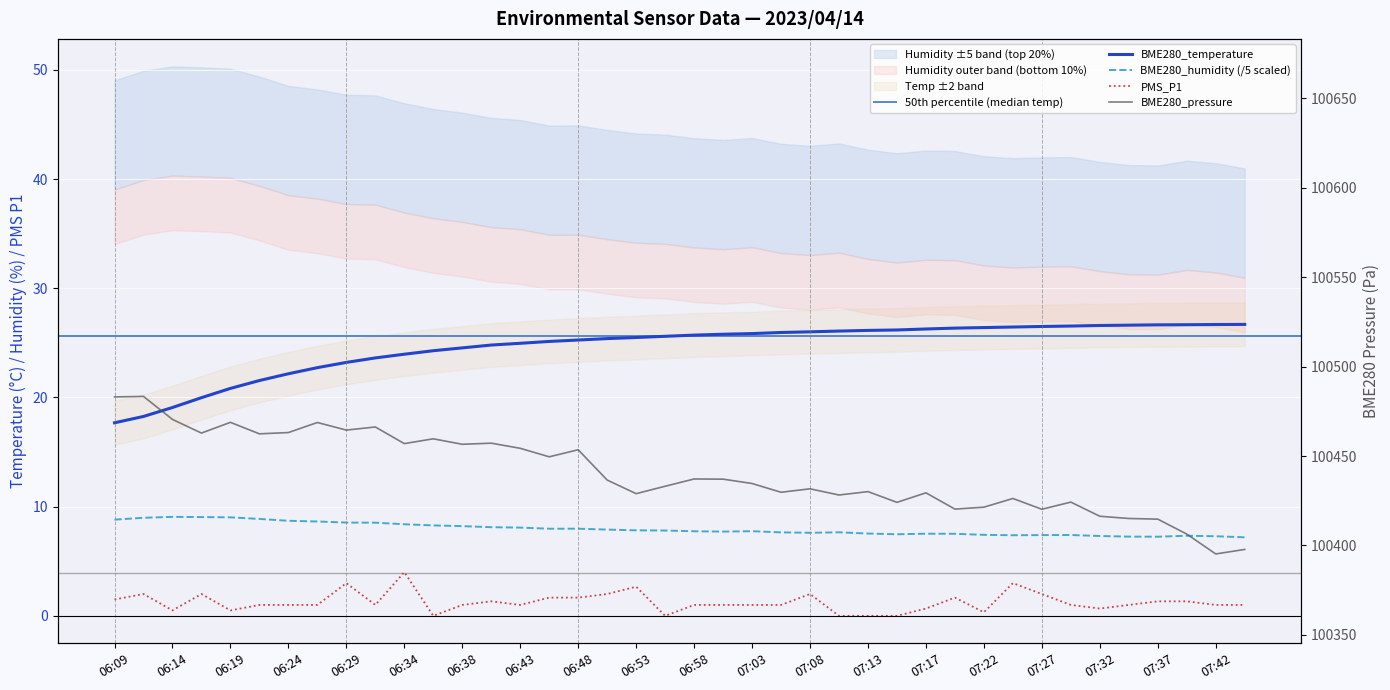

List the labels in order of BME280_pressure_norm value, largest first.

06:12, 06:09, 06:14, 06:19, 06:26, 06:31, 06:29, 06:24, 06:17, 06:21, 06:36, 06:41, 06:34, 06:38, 06:43, 06:48, 06:46, 06:58, 07:00, 06:50, 07:03, 06:55, 07:08, 07:13, 07:05, 07:17, 06:53, 07:10, 07:25, 07:30, 07:15, 07:22, 07:20, 07:27, 07:32, 07:34, 07:37, 07:39, 07:44, 07:42